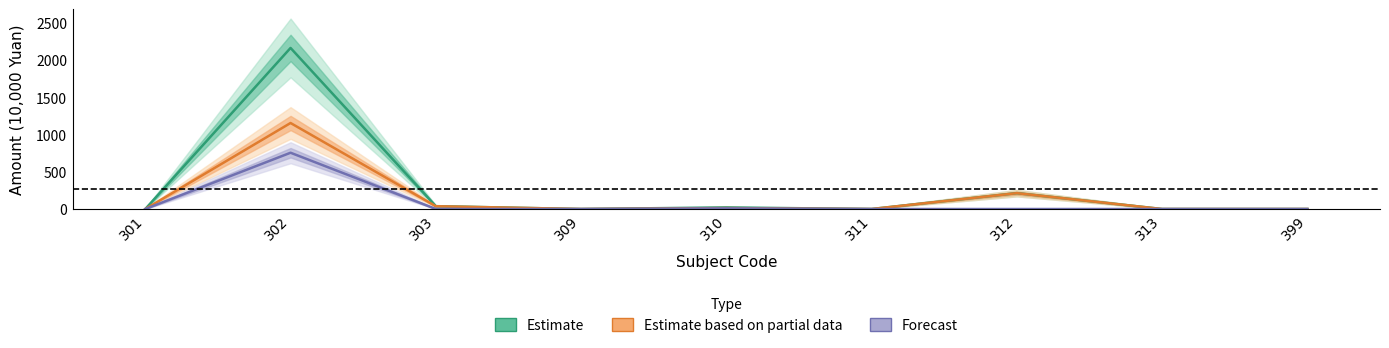

How many data points does each series have?

9